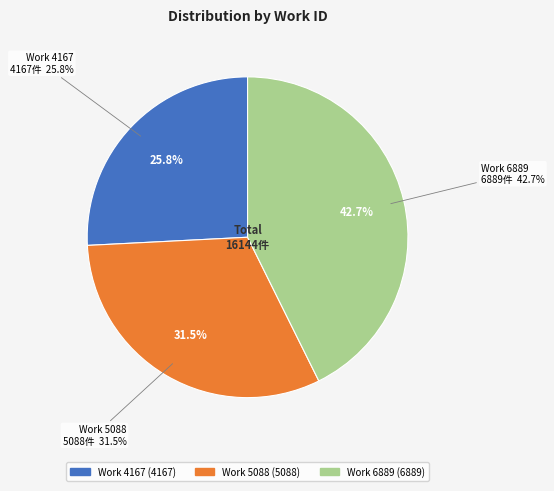

Rank the categories by value from highest to lowest.

6889, 5088, 4167